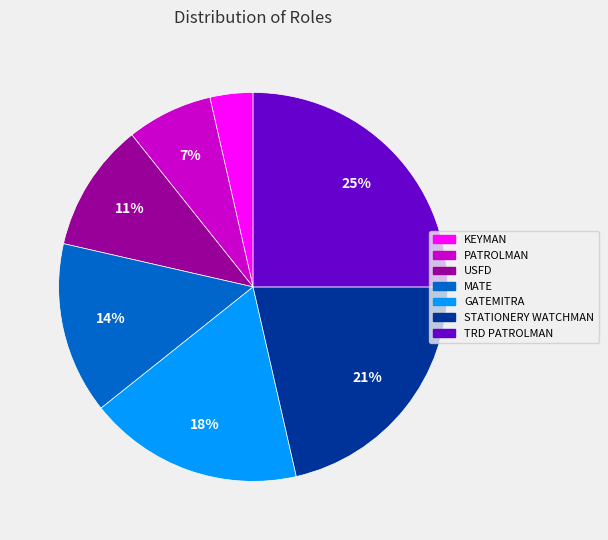

Do PATROLMAN and STATIONERY WATCHMAN together represent more than half of the pie?

No